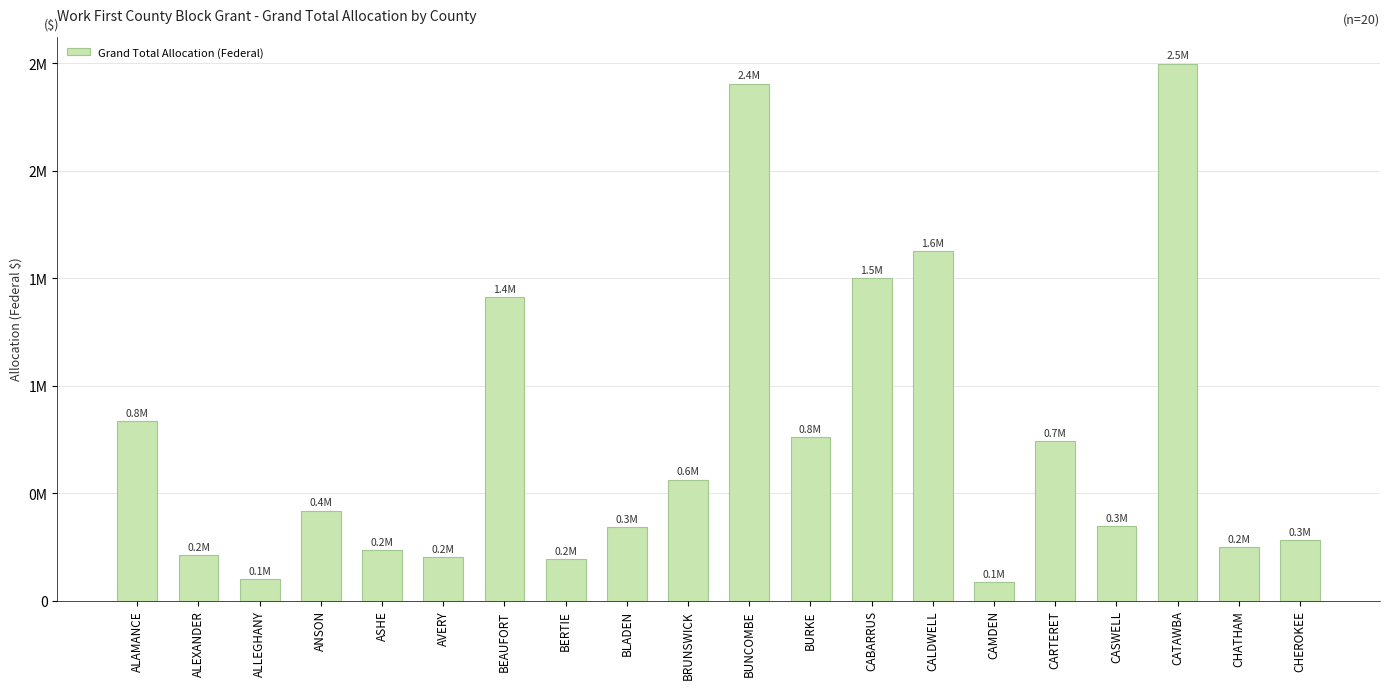

Are the bars horizontal?

No